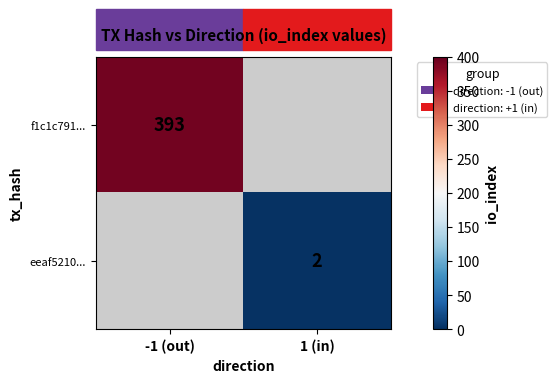

Is the value of eeaf5210... at 1 (in) greater than the value of f1c1c791... at -1 (out)?

No